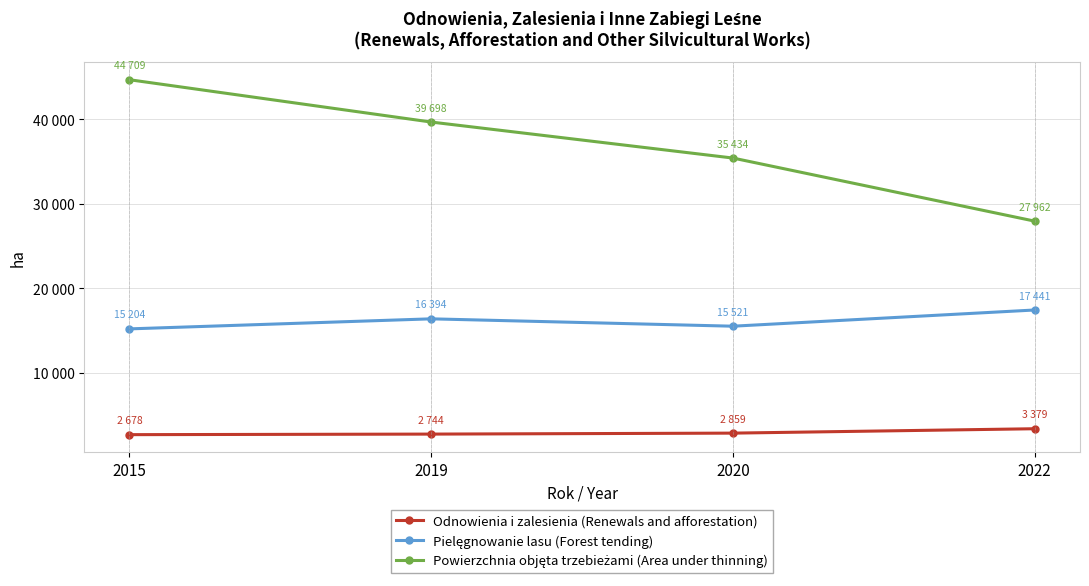

Between 2019 and 2022, which series saw the biggest shift?

Powierzchnia objęta trzebieżami (Area under thinning)